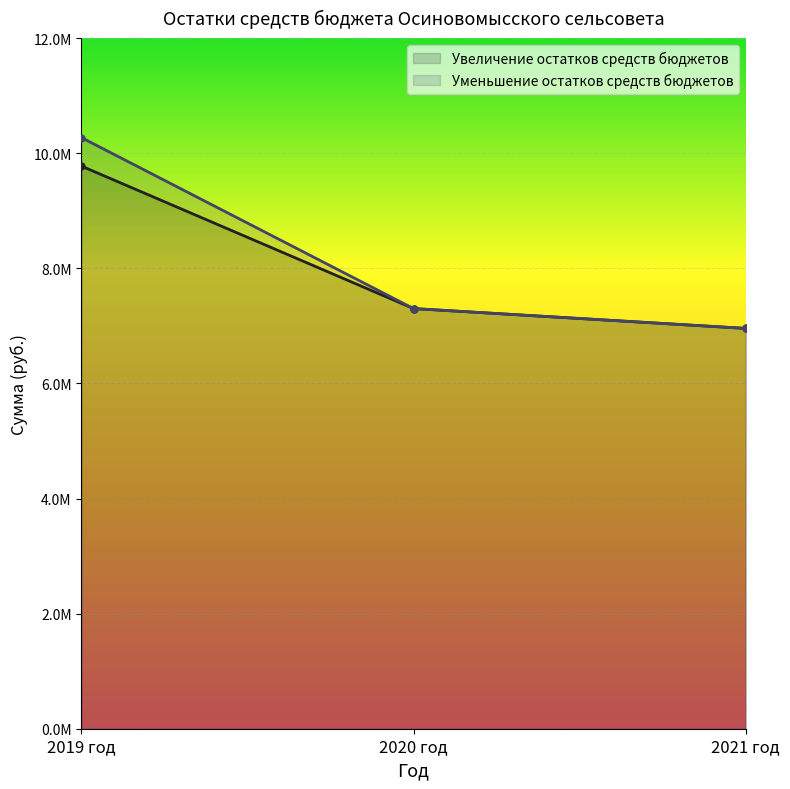

What value does the Увеличение остатков средств бюджетов series have at 2019 год?

9776678.3